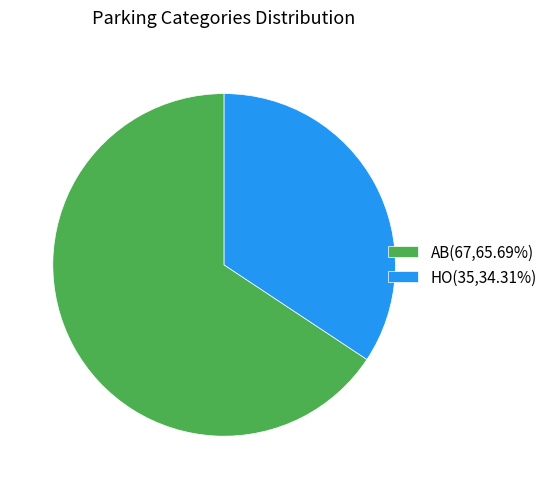

Does HO(35,34.31%) represent more than half of the total?

No